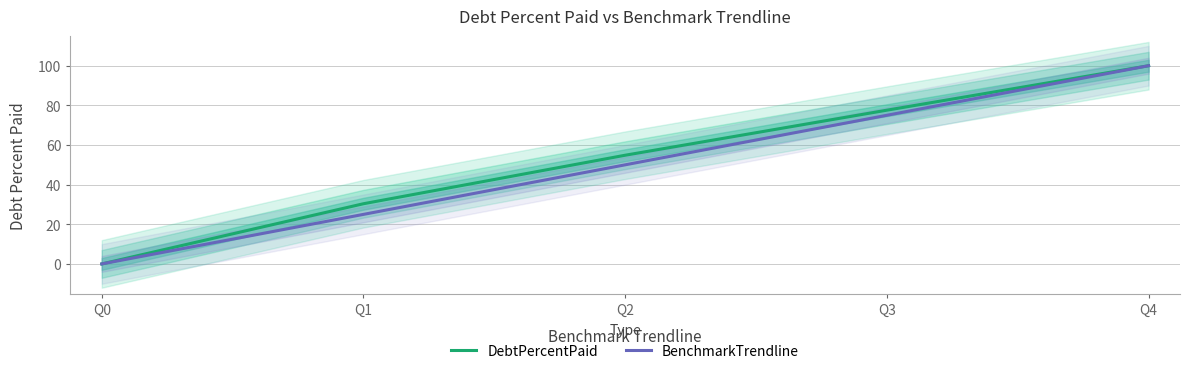

True or false: DebtPercentPaid and BenchmarkTrendline intersect in this chart.

False